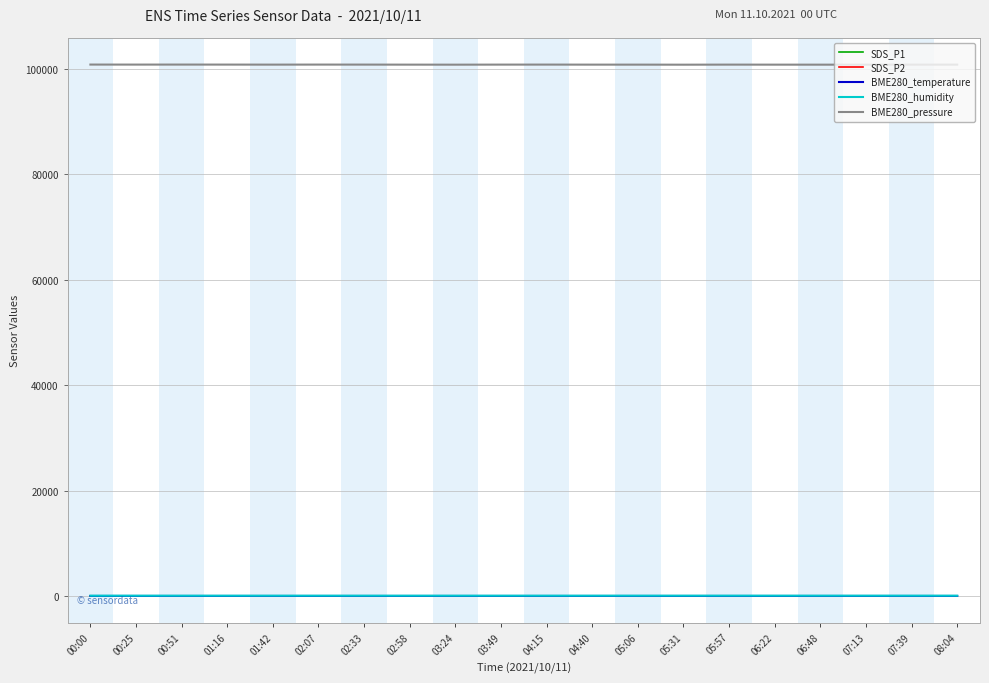

How many distinct data groups are displayed?

5